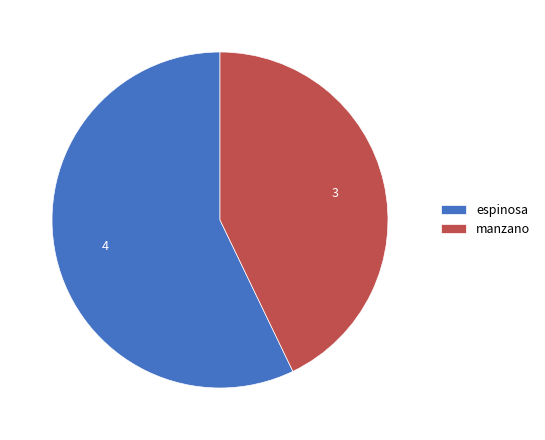

How many slices are in this pie chart?

2